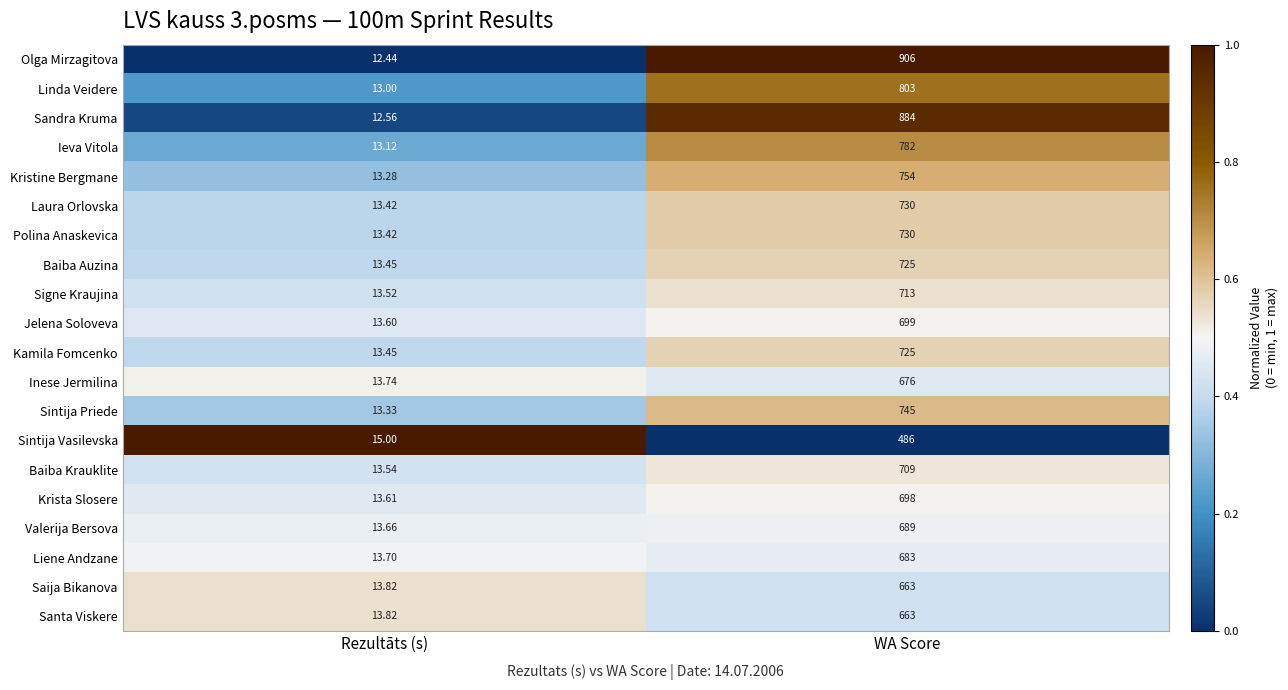

Which series has the largest range (max minus min)?

Olga Mirzagitova